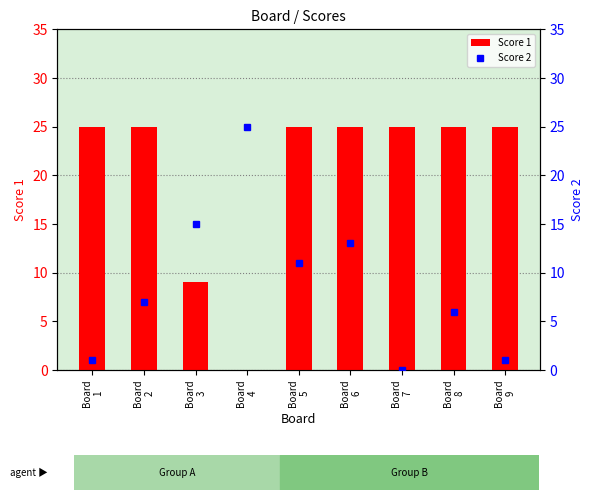

At how many categories does at least one series exceed 0?

9